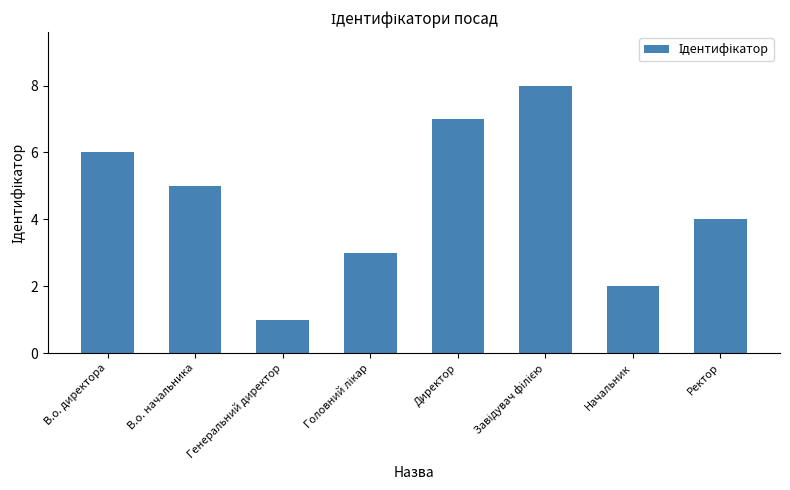

At which category does the chart reach its minimum across all series?

Генеральний директор